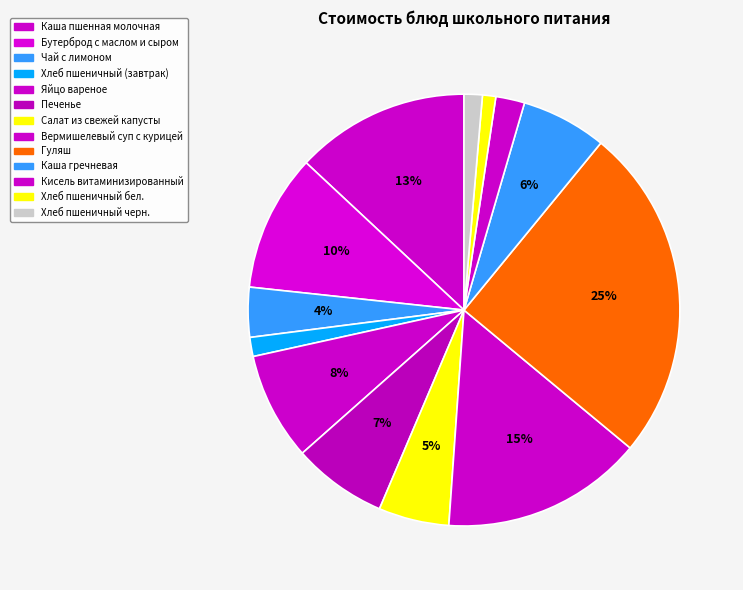

Does any single category account for the majority?

No